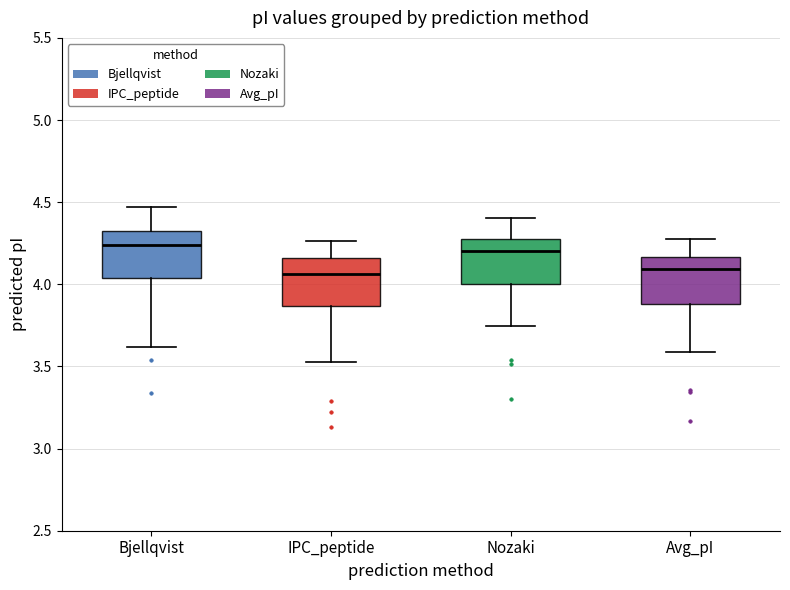

Reading left to right, transcribe this box plot: for each box, give where its median line is, the range the box spans, and where its two whiskers end, as read against the y-axis. The values are not printed on the chart, so give them approximately, as read against the axis.

Bjellqvist: median 4.25, box 4.05 to 4.30, whiskers 3.60 to 4.45
IPC_peptide: median 4.05, box 3.85 to 4.15, whiskers 3.55 to 4.25
Nozaki: median 4.20, box 4.00 to 4.30, whiskers 3.75 to 4.40
Avg_pI: median 4.10, box 3.90 to 4.15, whiskers 3.60 to 4.30